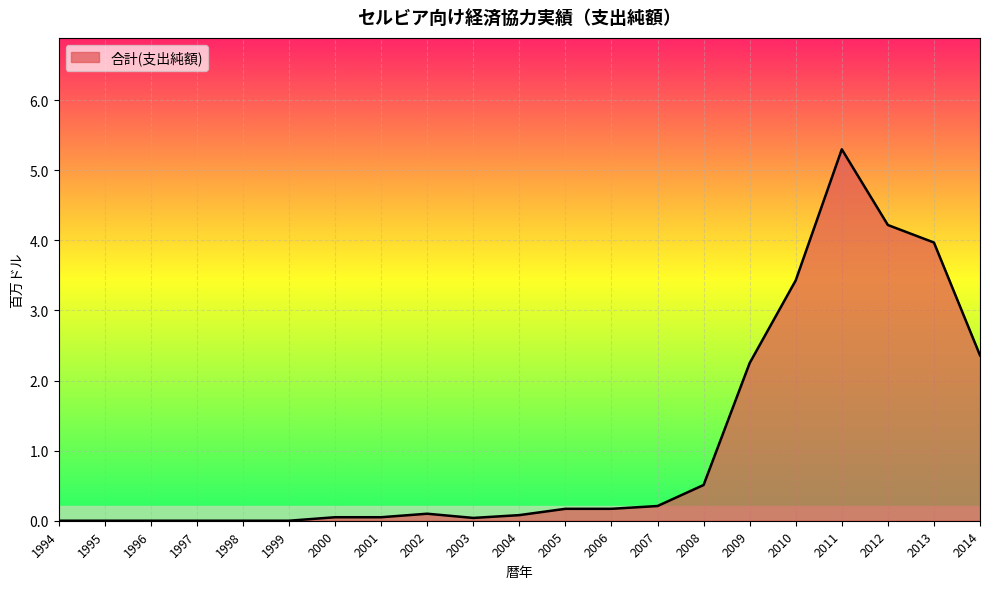

Which has a higher value, 2013 or 1995?

2013